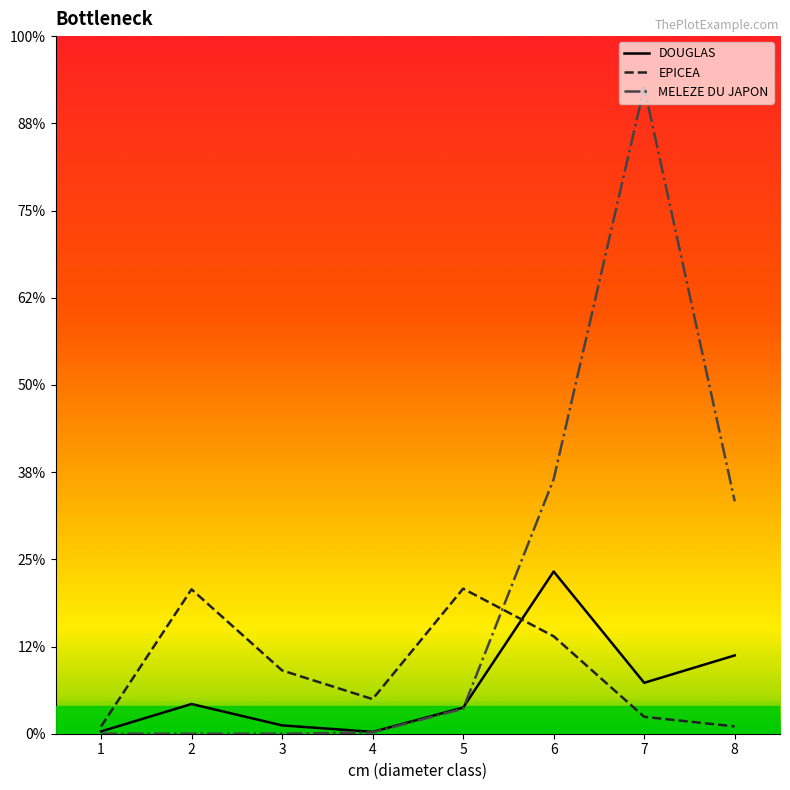

What are all the series names shown in the legend?

DOUGLAS, EPICEA, MELEZE DU JAPON